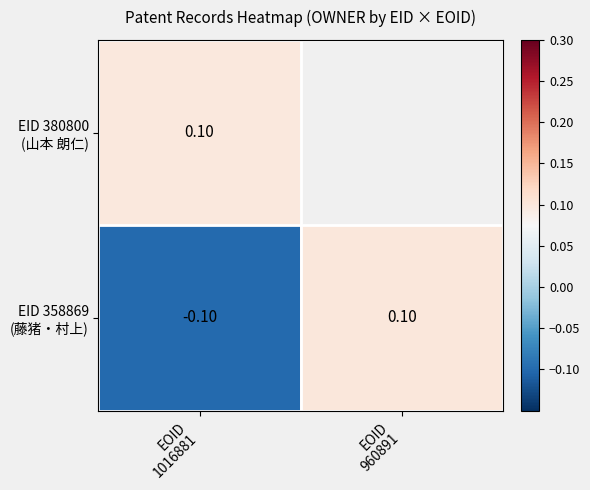

How many positive values does the EID 358869 (藤猪・村上) series have?

1